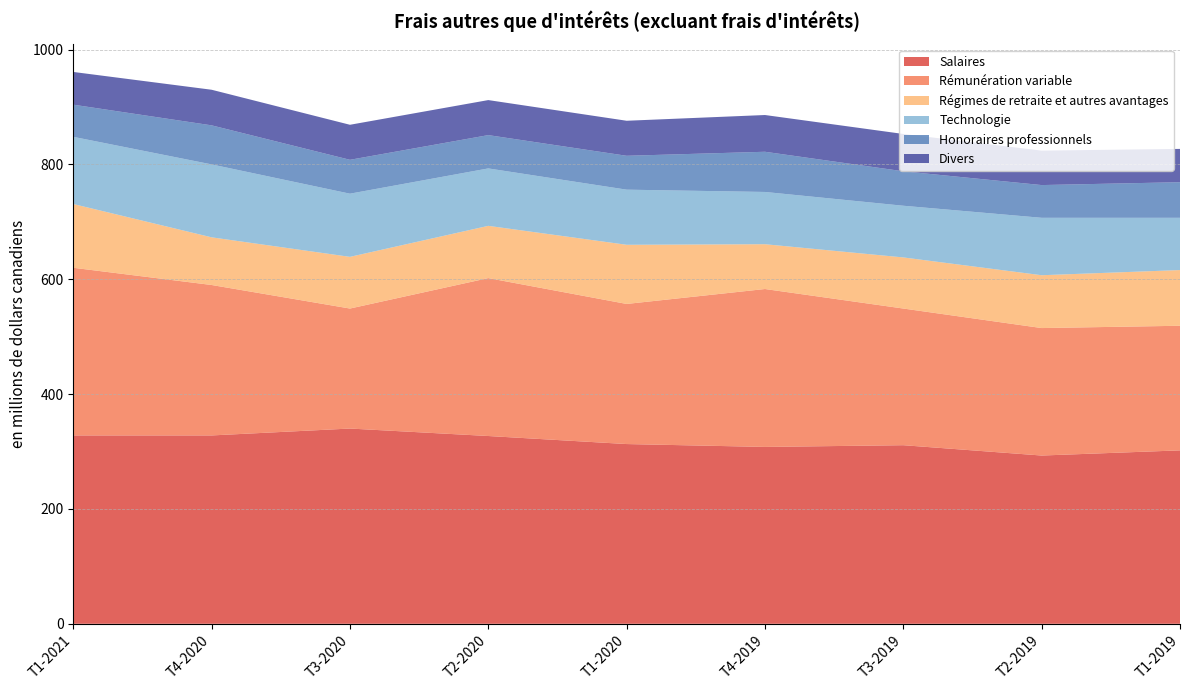

Reading left to right, what are all the values shown in this chart?

Salaires: 328	328	340	327	313	308	311	293	302
Rémunération variable: 292	262	209	275	244	275	238	222	217
Régimes de retraite et autres avantages: 111	83	90	91	103	78	89	92	97
Technologie: 117	127	110	100	96	91	90	100	91
Honoraires professionnels: 56	68	59	58	59	70	60	57	62
Divers: 57	62	61	61	61	64	65	60	58